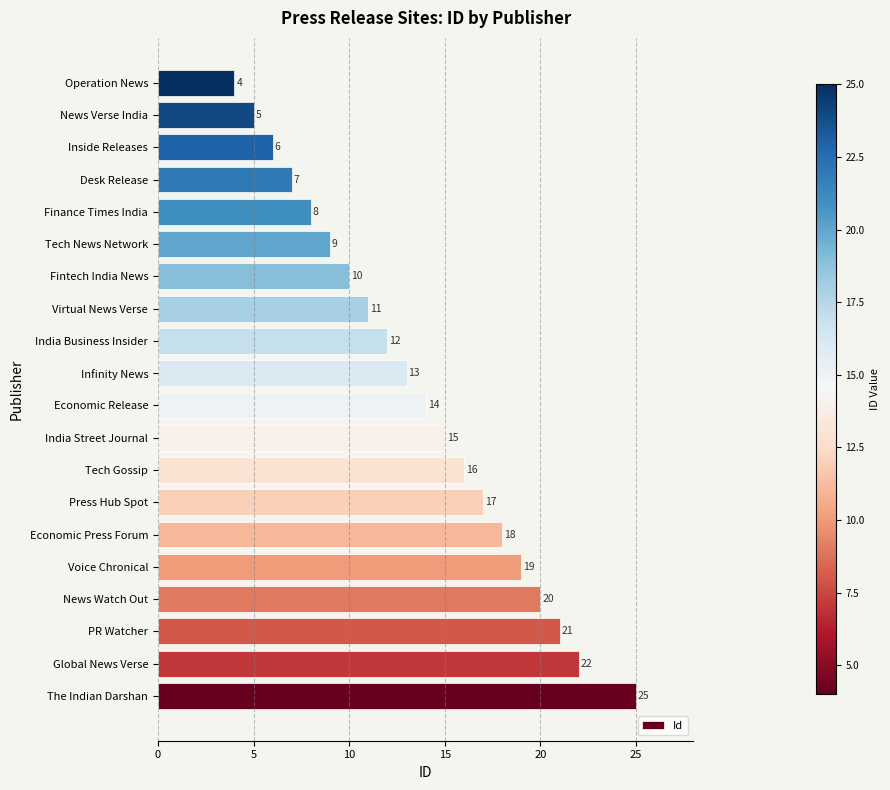

What is the difference between the second highest and second lowest values?

17